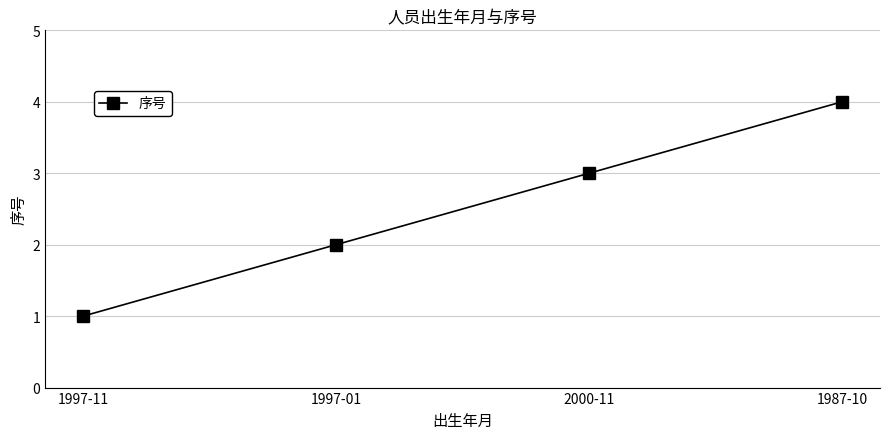

What is the difference between the maximum and minimum values?

3